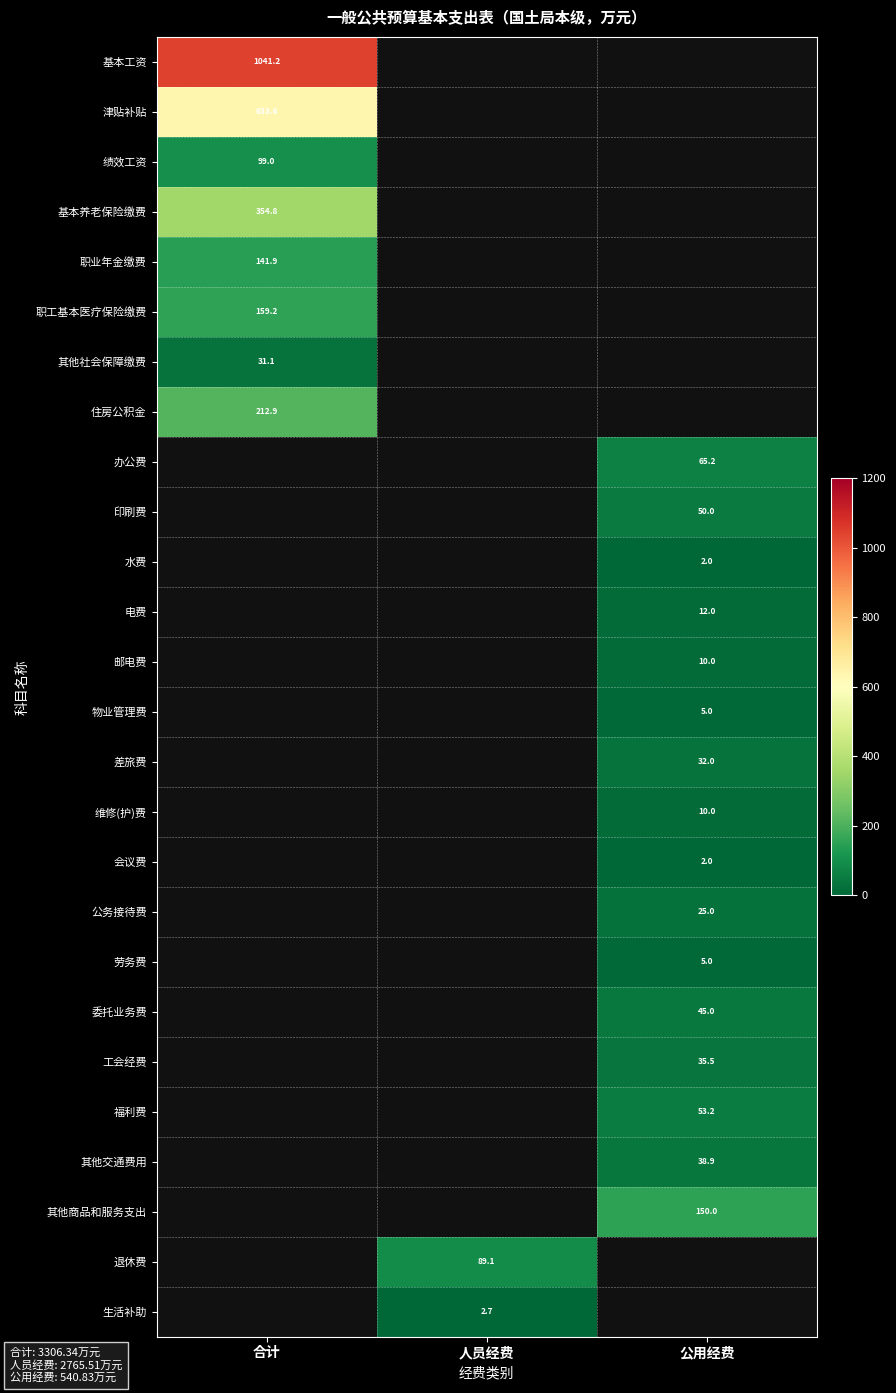

At which category does the chart reach its minimum across all series?

公用经费